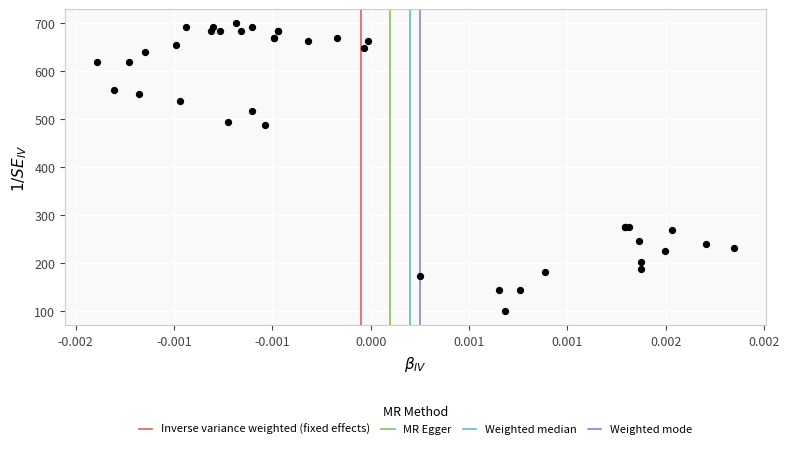

What Y value in the scatter plot is closest to 400?

487.8